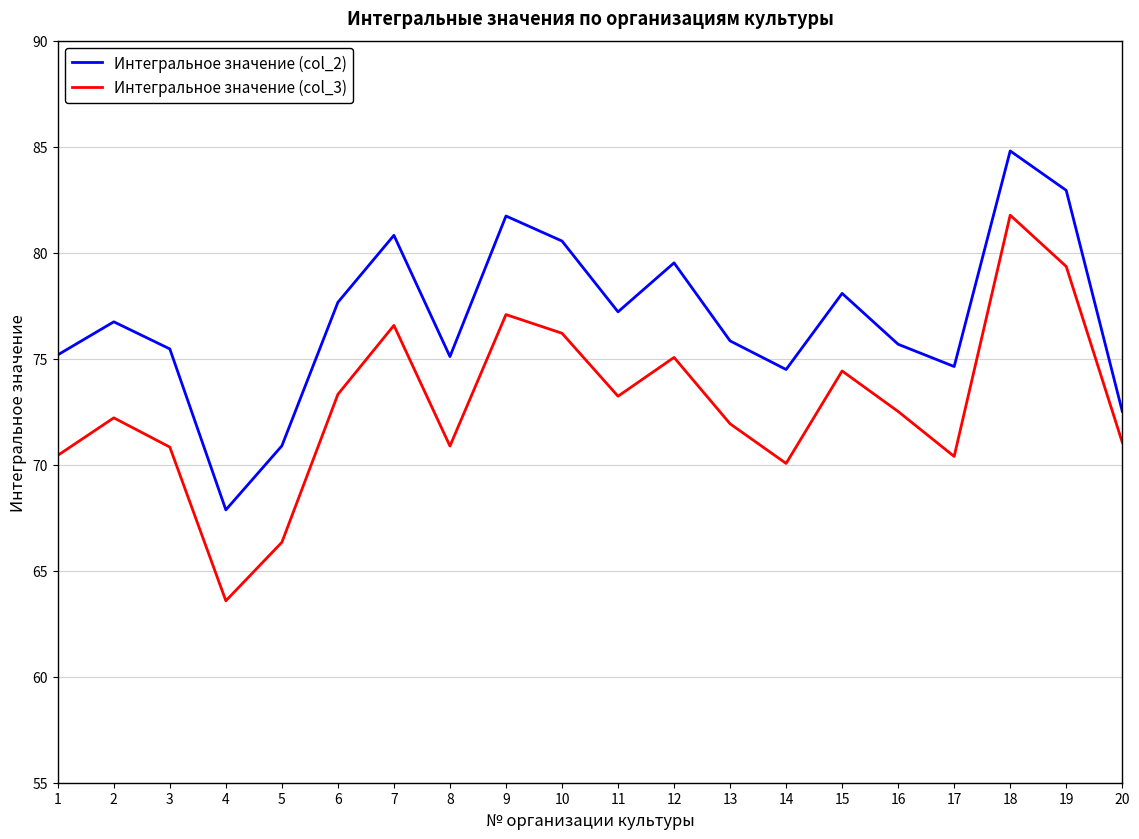

How many lines are shown in the chart?

2